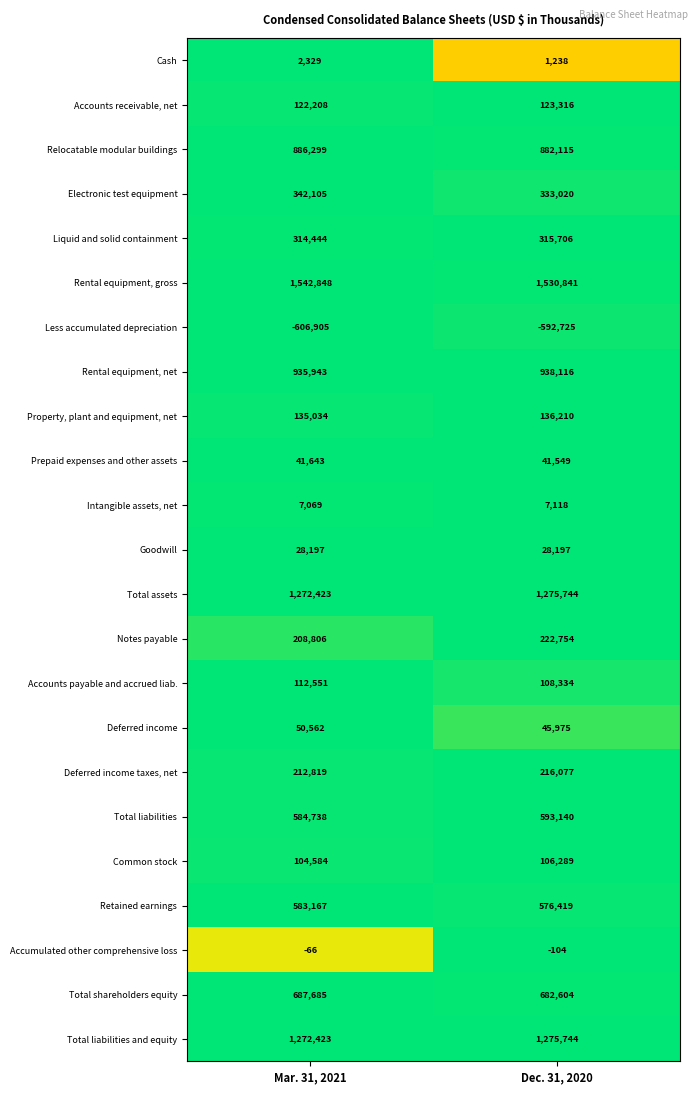

At which category is the sum across all series the highest?

Dec. 31, 2020